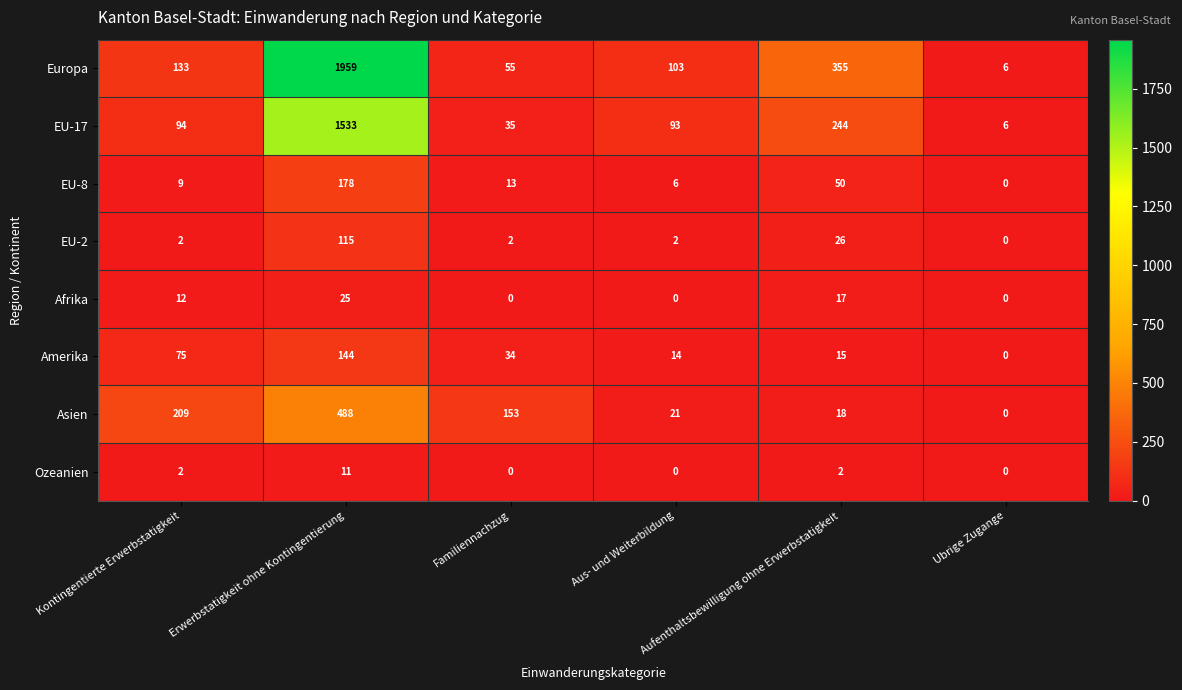

Which series changed the most between Erwerbstatigkeit ohne Kontingentierung and Aus- und Weiterbildung?

Europa